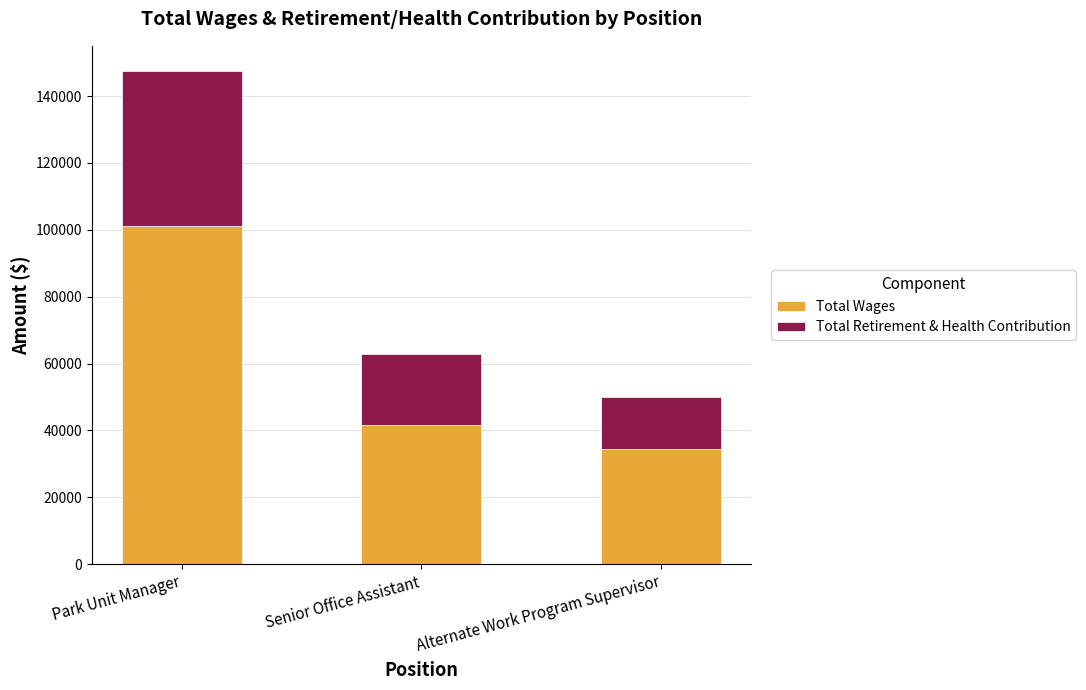

The Total Wages series shows 21517 at Senior Office Assistant. True or false?

False